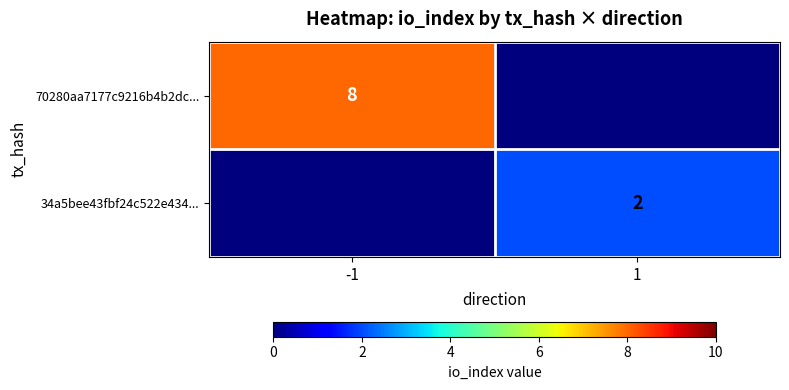

True or false: 70280aa7177c9216b4b2dc... has a value of 8 at -1.

True